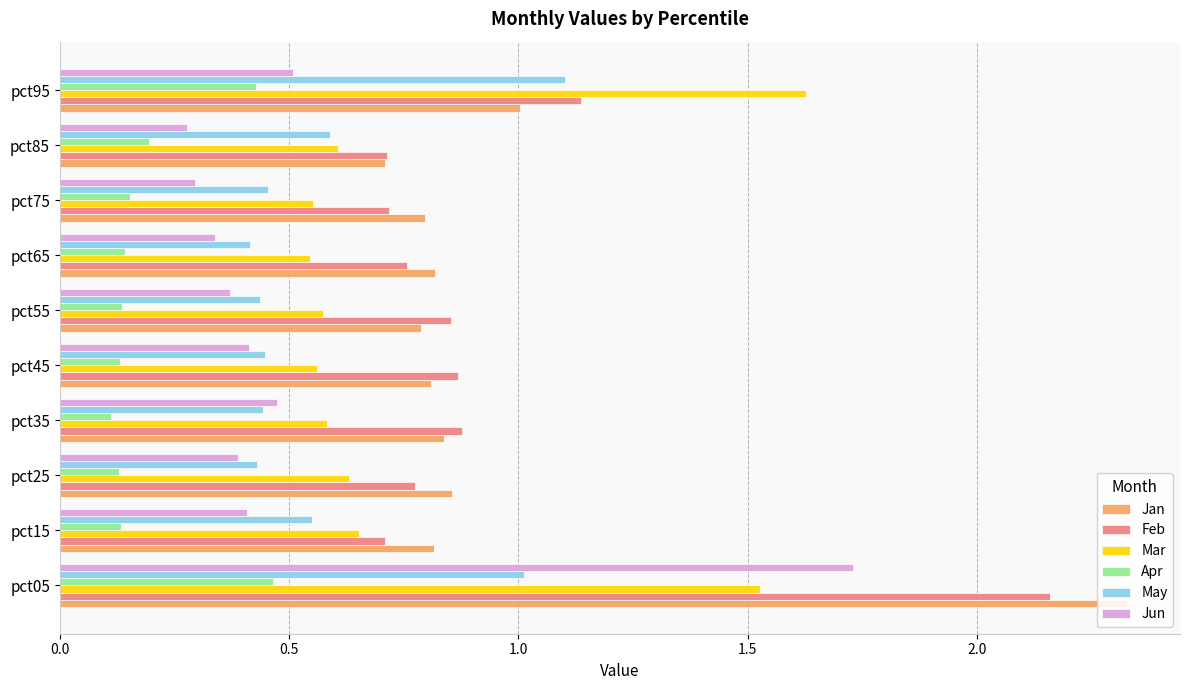

What is the sum of all May values?

5.9